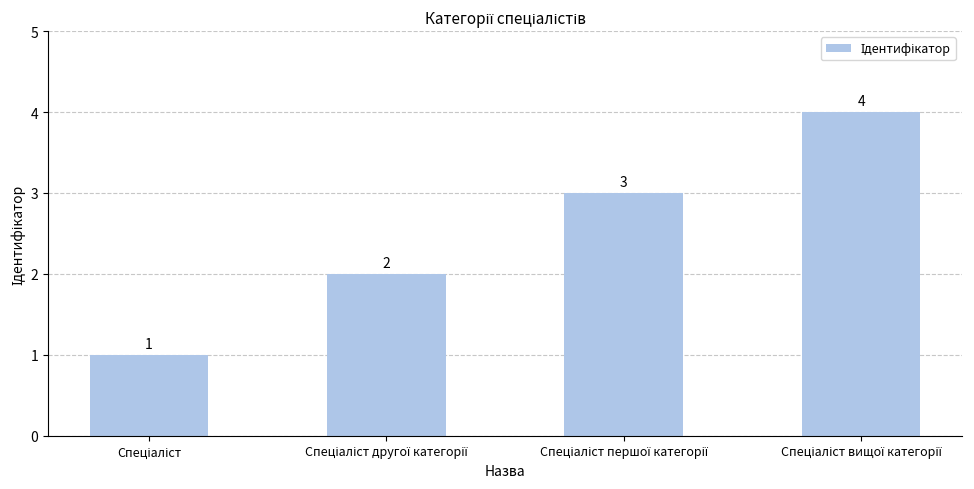

Count the number of categories in the chart.

4